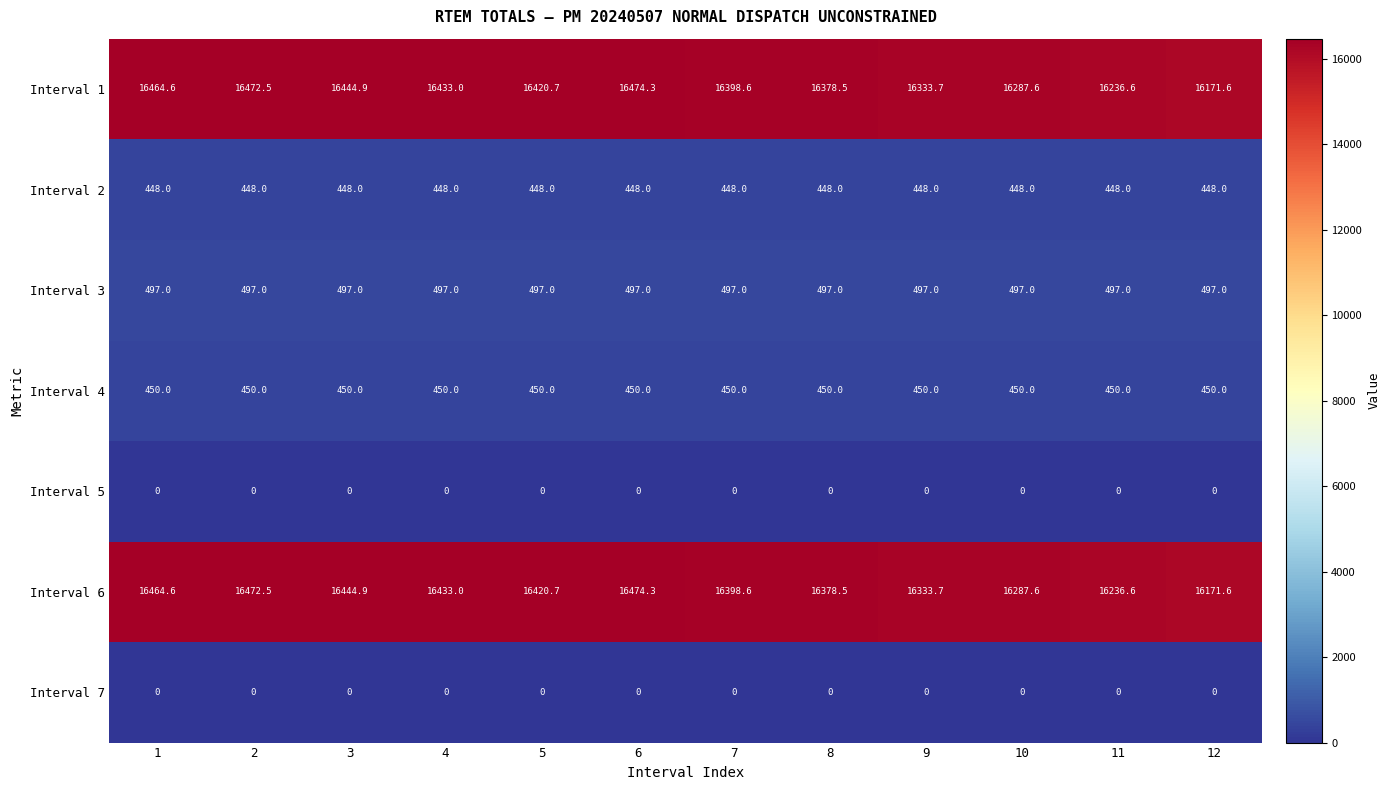

At how many categories does at least one series exceed 11336?

12